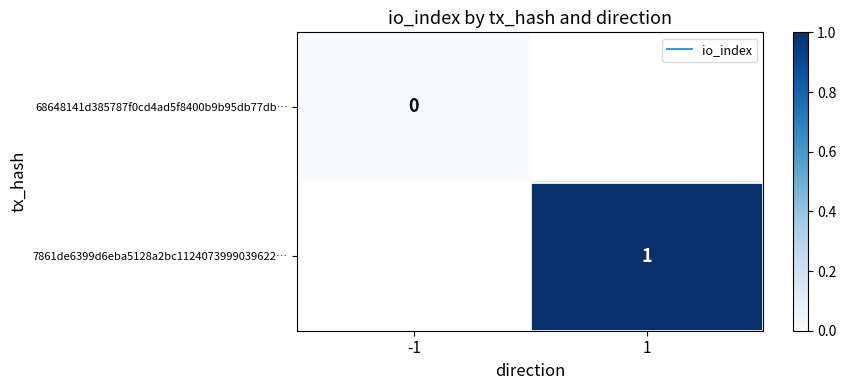

Rank the series by their maximum value, from lowest to highest.

68648141d385787f0cd4ad5f8400b9b95db77db…, 7861de6399d6eba5128a2bc1124073999039622…